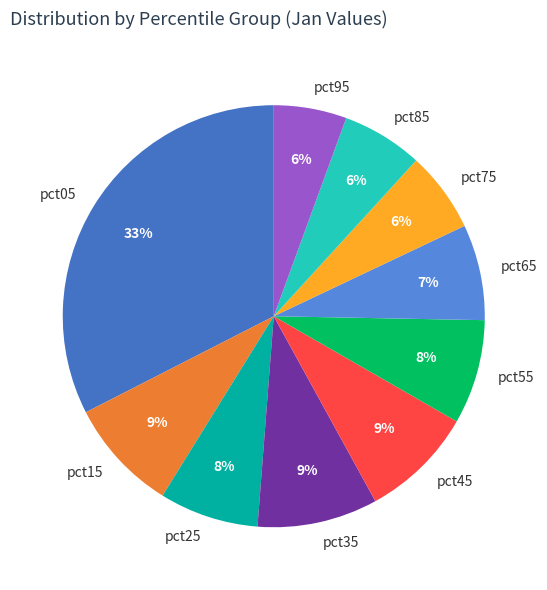

Is there a majority slice in this chart?

No